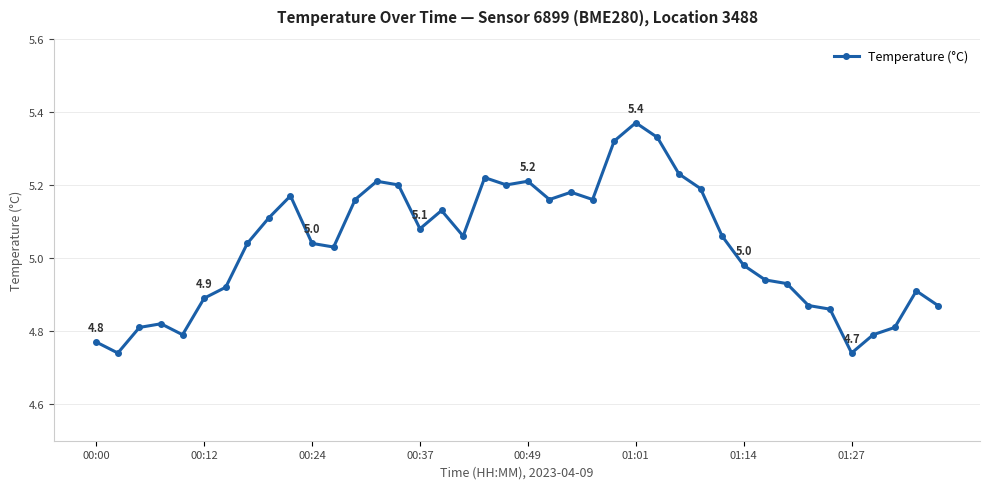

What is the difference between the maximum and second lowest values?

0.6